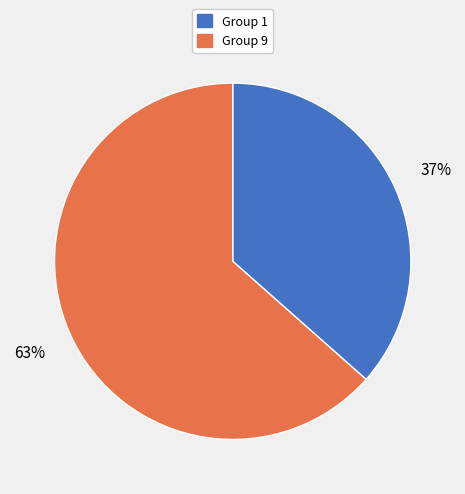

To the nearest percent, what is the average slice percentage?

50%